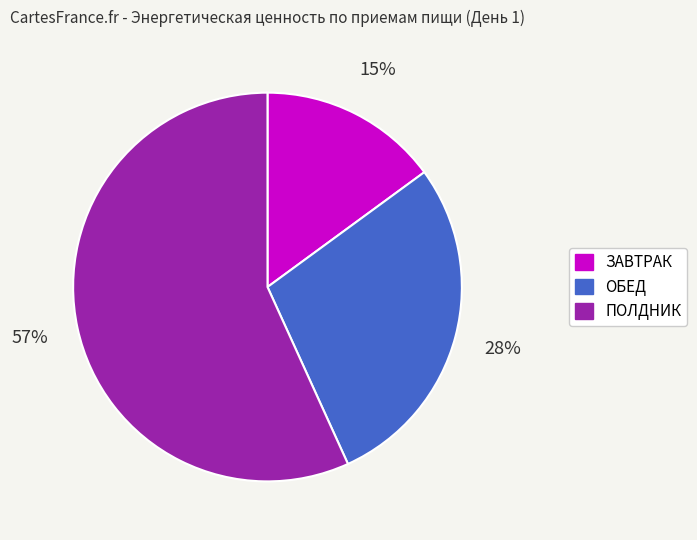

True or false: ЗАВТРАК accounts for 15% of the total.

True